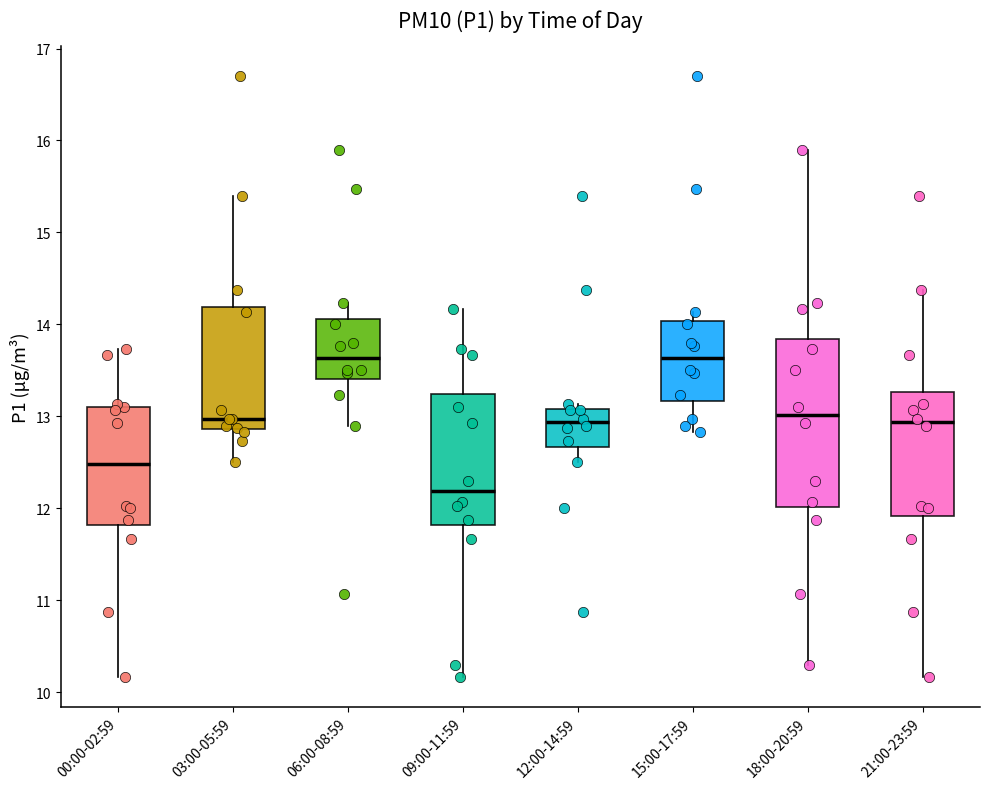

Reading left to right, transcribe this box plot: for each box, give where its median line is, the range the box spans, and where its two whiskers end, as read against the y-axis. The values are not printed on the chart, so give them approximately, as read against the axis.

00:00-02:59: median 12.5, box 11.8 to 13.1, whiskers 10.2 to 13.7
03:00-05:59: median 13.0, box 12.9 to 14.2, whiskers 12.5 to 15.4
06:00-08:59: median 13.6, box 13.4 to 14.1, whiskers 12.9 to 14.2
09:00-11:59: median 12.2, box 11.8 to 13.2, whiskers 10.2 to 14.2
12:00-14:59: median 12.9, box 12.7 to 13.1, whiskers 12.5 to 13.1 (just above the box's upper edge)
15:00-17:59: median 13.6, box 13.2 to 14.0, whiskers 12.8 to 14.1
18:00-20:59: median 13.0, box 12.0 to 13.8, whiskers 10.3 to 15.9
21:00-23:59: median 12.9, box 11.9 to 13.3, whiskers 10.2 to 14.4